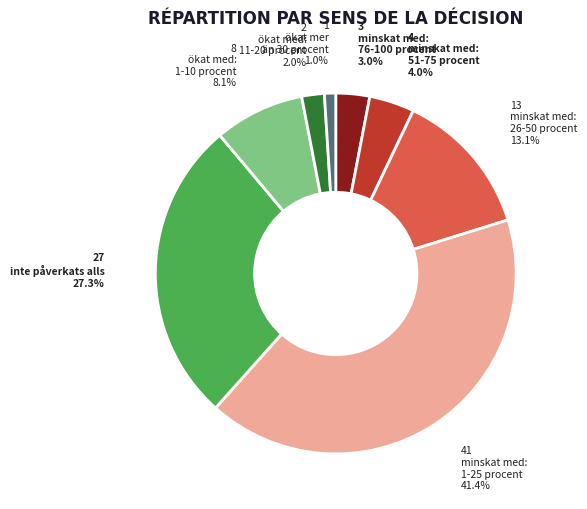

Is there any slice that represents more than half of the pie?

No